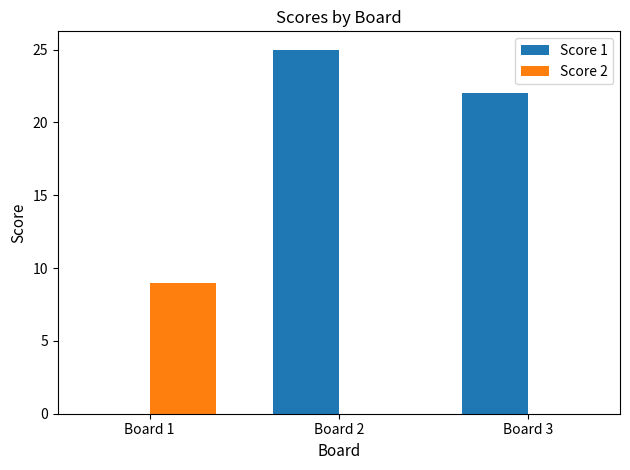

Reading left to right, extract all data points from this chart.

Score 1: 0	25	22
Score 2: 9	0	0